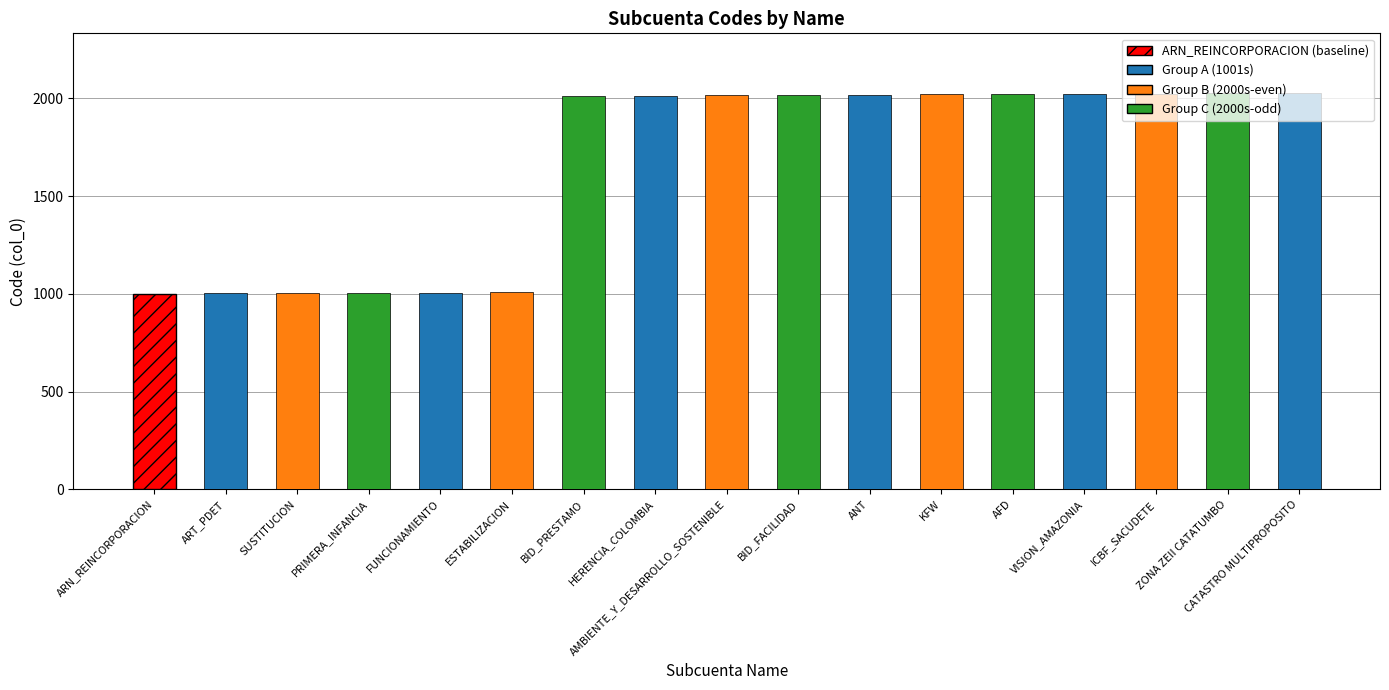

Read the value at AMBIENTE_Y_DESARROLLO_SOSTENIBLE, to the nearest 100.

2000